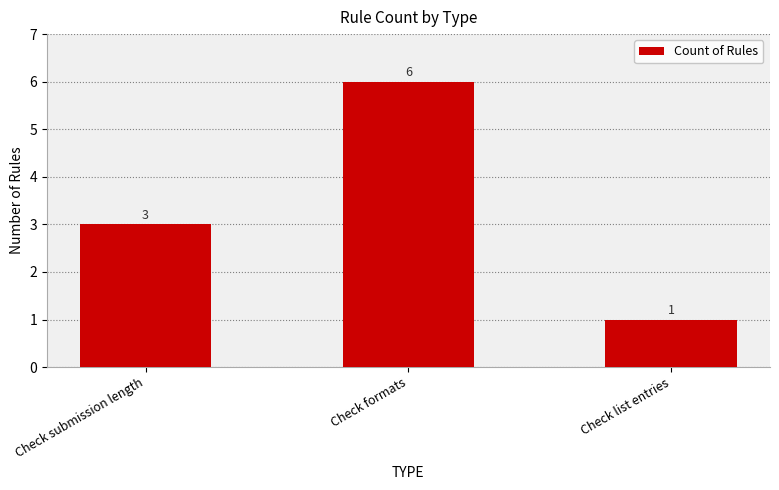

Count the number of categories in the chart.

3